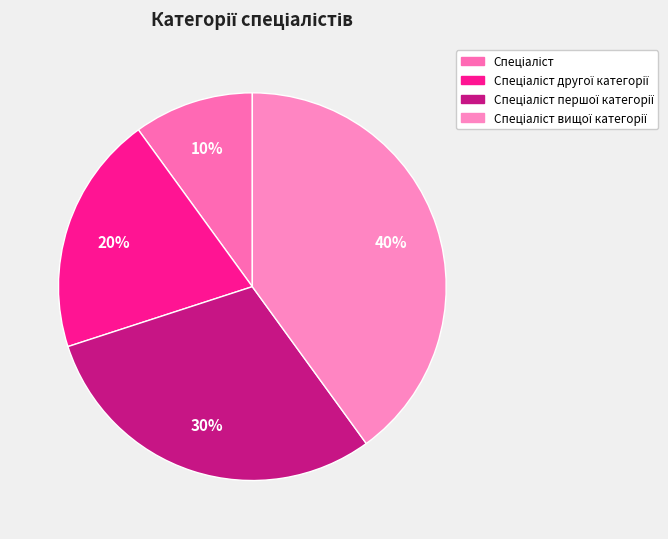

Rank the categories by value from highest to lowest.

Спеціаліст вищої категорії, Спеціаліст першої категорії, Спеціаліст другої категорії, Спеціаліст